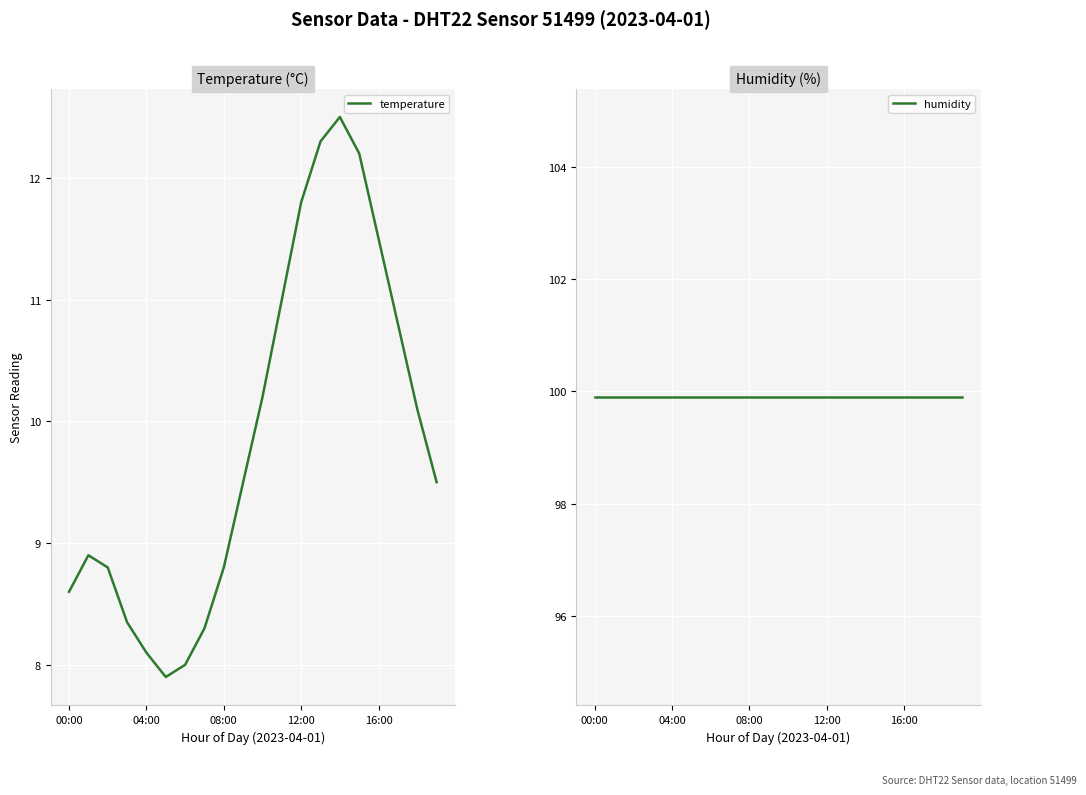

True or false: humidity and temperature cross at least once.

False